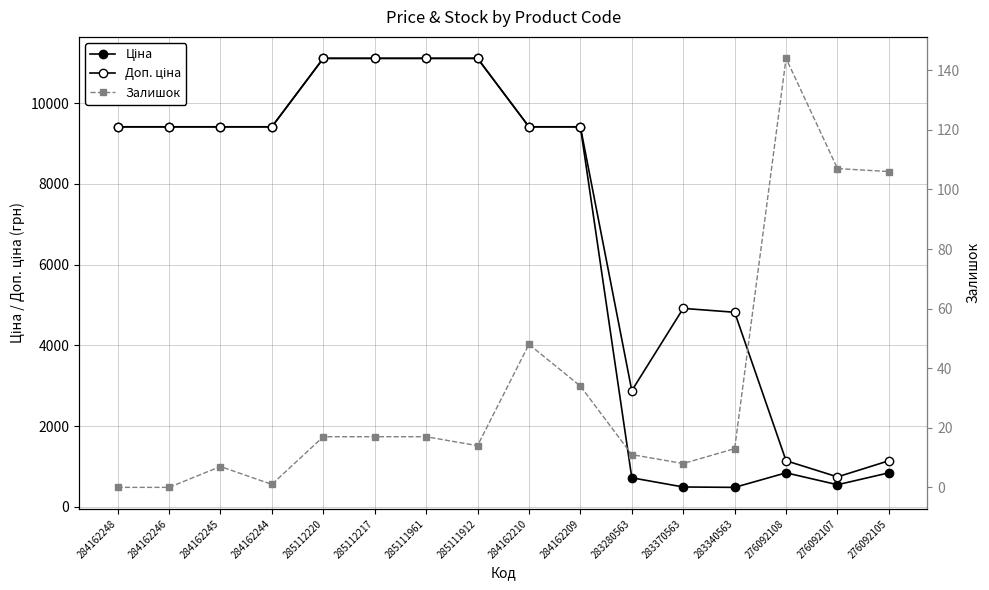

Between 284162246 and 284162209, which series saw the biggest shift?

Залишок